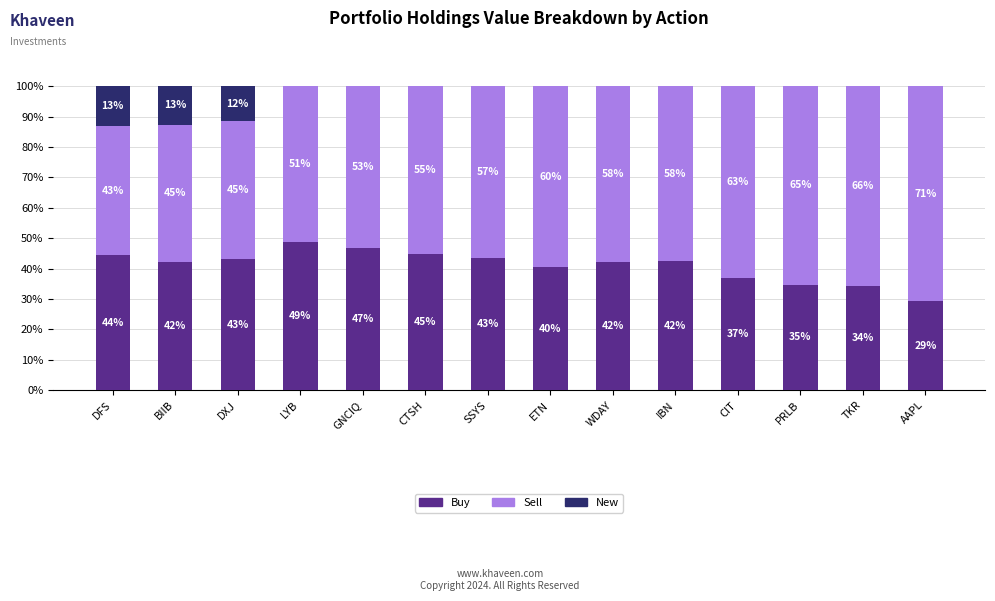

Is it true that Buy equals 29.2 at AAPL?

True